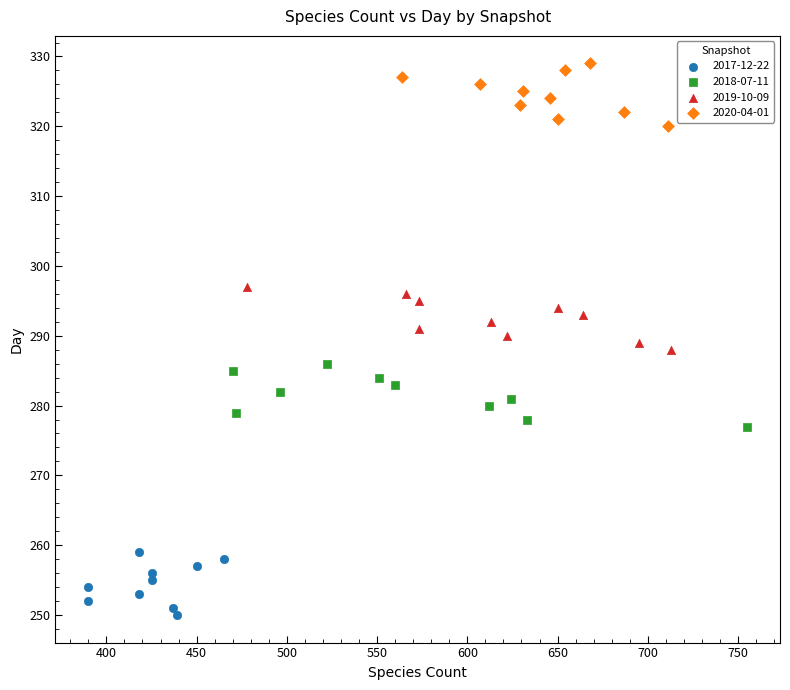

Which series contains the lowest Y value?

2017-12-22